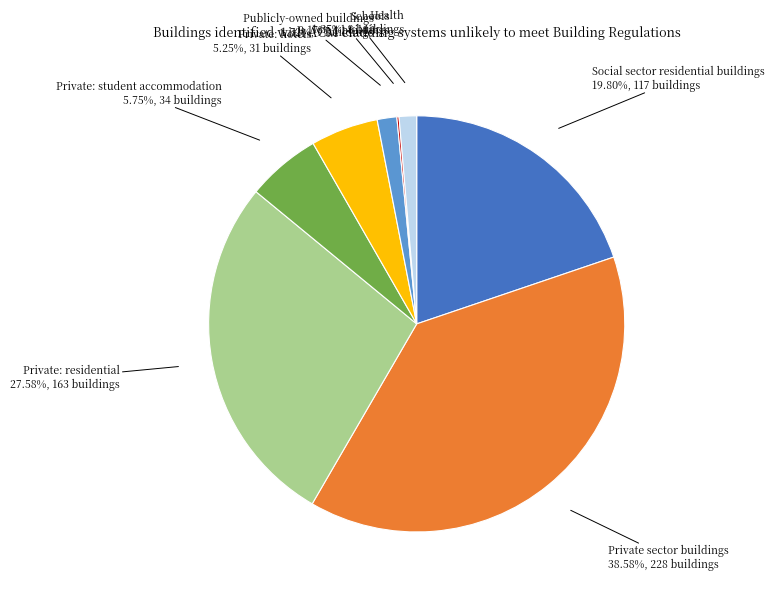

Approximately how many times larger is the value at Publicly-owned buildings compared to Private: student accommodation?

0.3